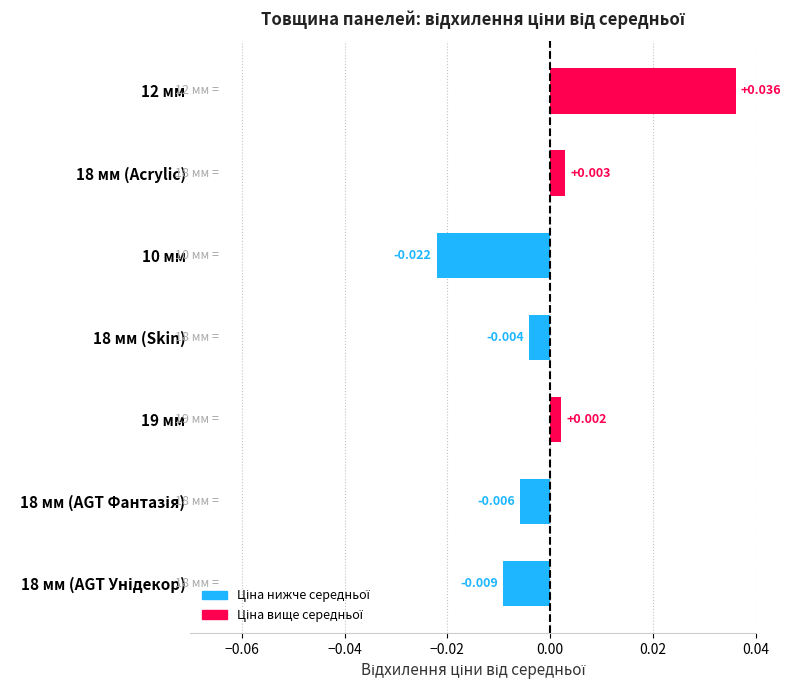

Does the chart contain any negative values?

Yes